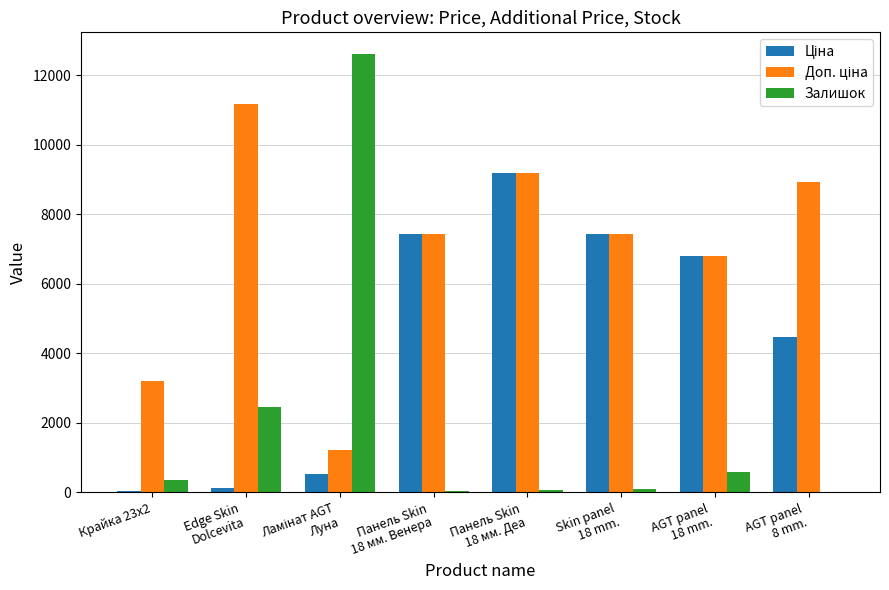

How many distinct data groups are displayed?

3